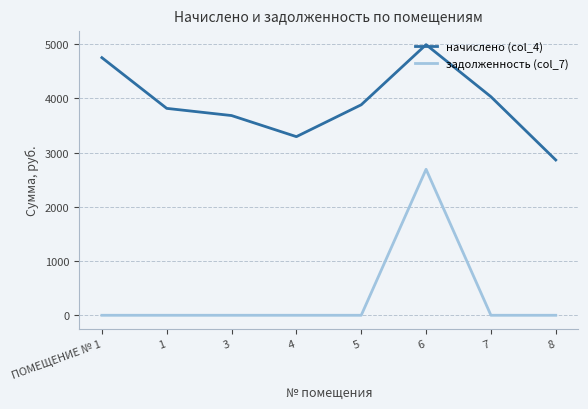

Rank the categories by начислено (col_4) value from highest to lowest.

6, ПОМЕЩЕНИЕ № 1, 7, 5, 1, 3, 4, 8